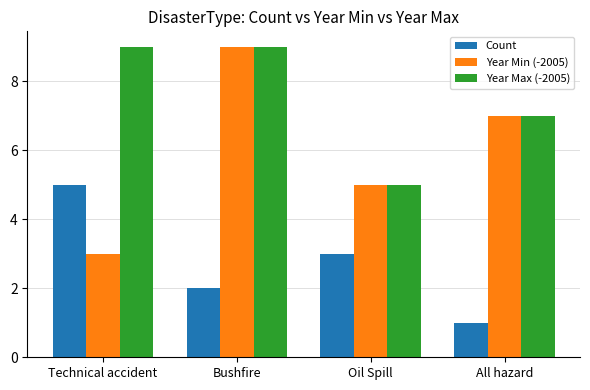

The value of Year Min (-2005) at All hazard is 7. True or false?

True